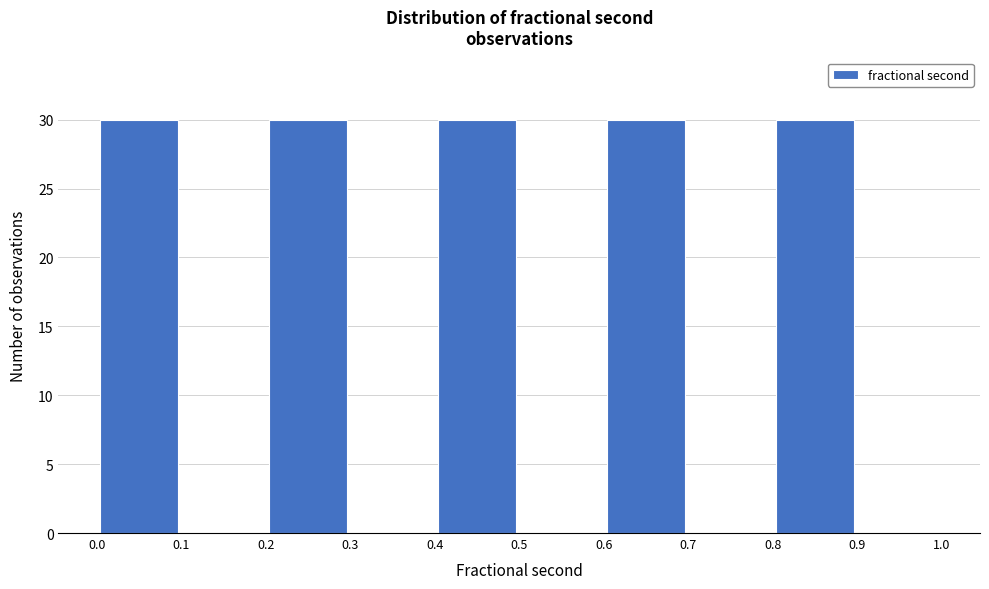

How tall is the bar that spans 0.6 to 0.7 on the x-axis? The values are not printed on the chart, so give them approximately, as read against the axis.

30